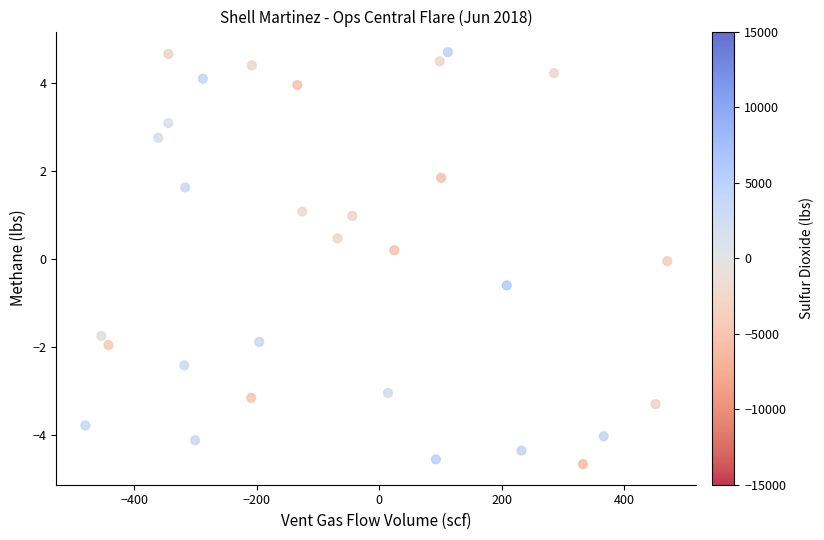

What is the range of X values (max minus min)?

949.3